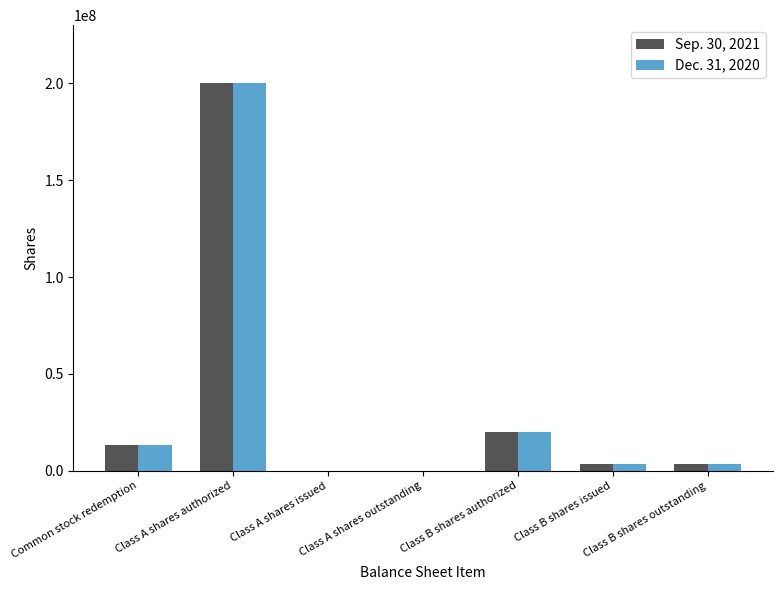

Are the bars grouped side by side (vs. stacked)?

Yes